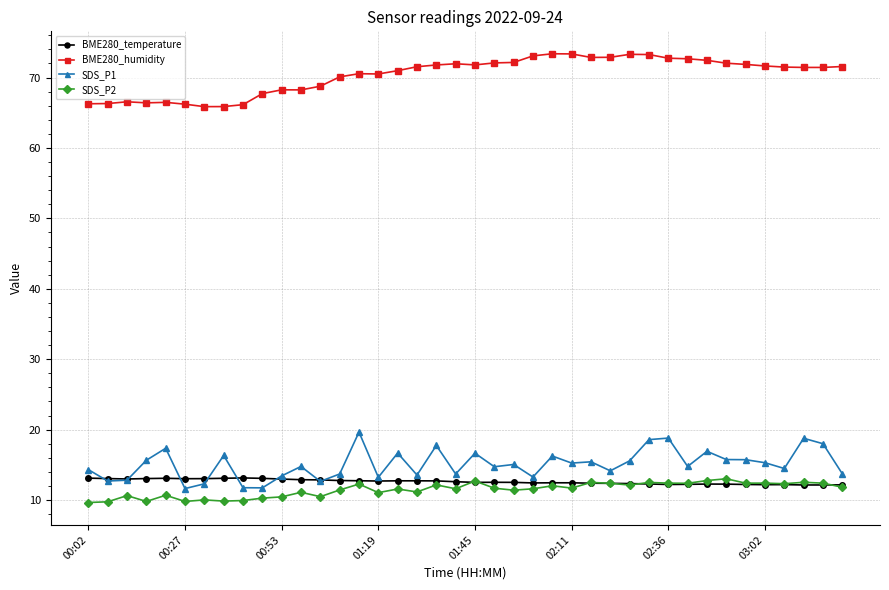

What is the value of the SDS_P2 point at the 10th from the left?

10.3